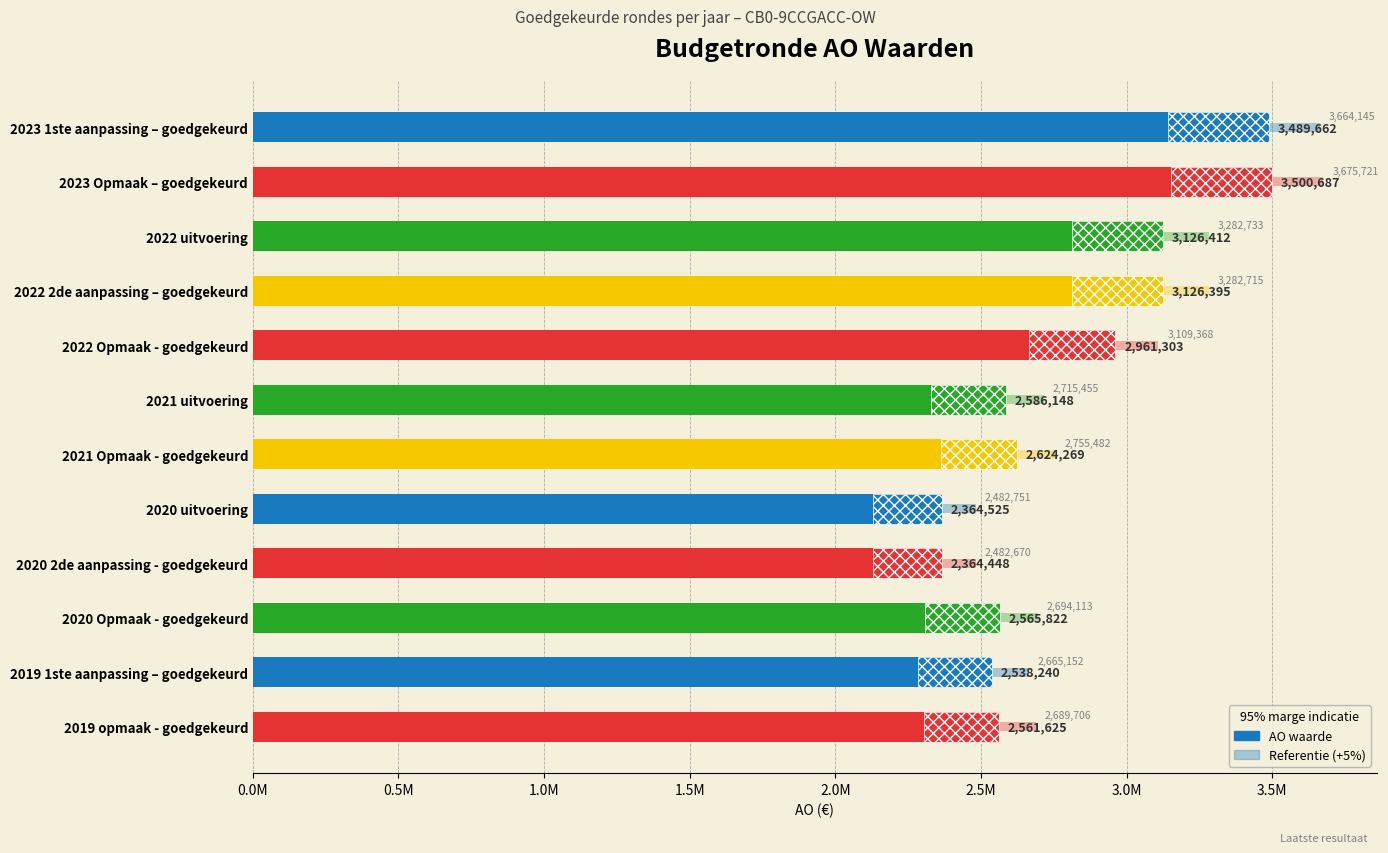

What is the ratio of the value at 2020 Opmaak - goedgekeurd to the value at 2022 uitvoering?

0.8